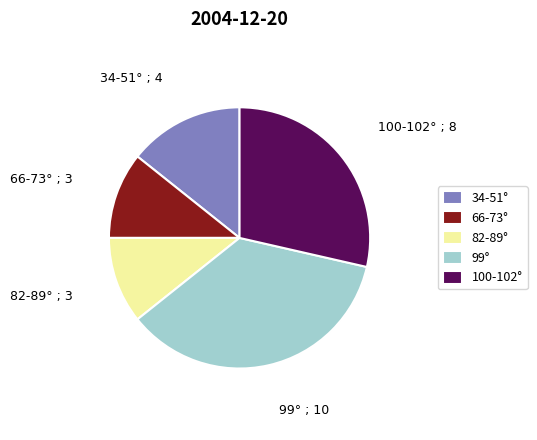

Approximately how many times larger is the value at 82-89° compared to 99°?

0.3